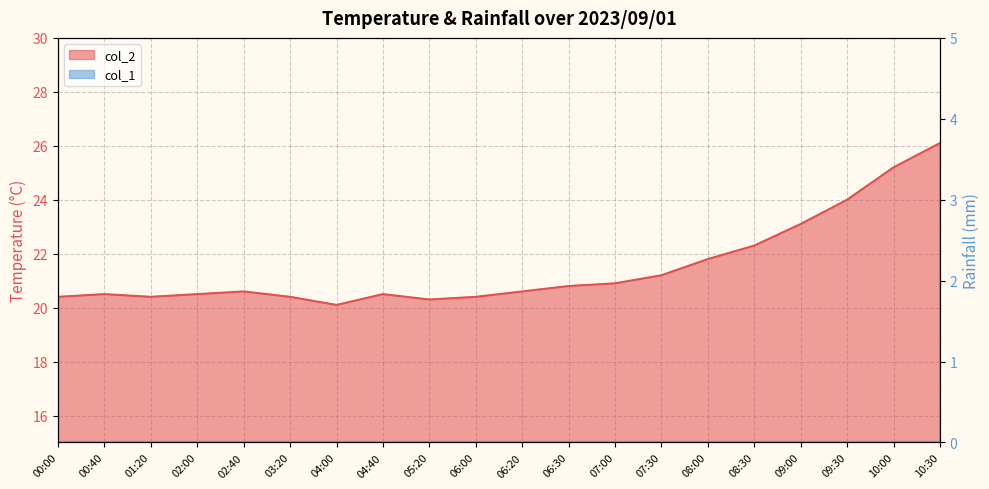

What is the value of the 8th point from the left?

20.5